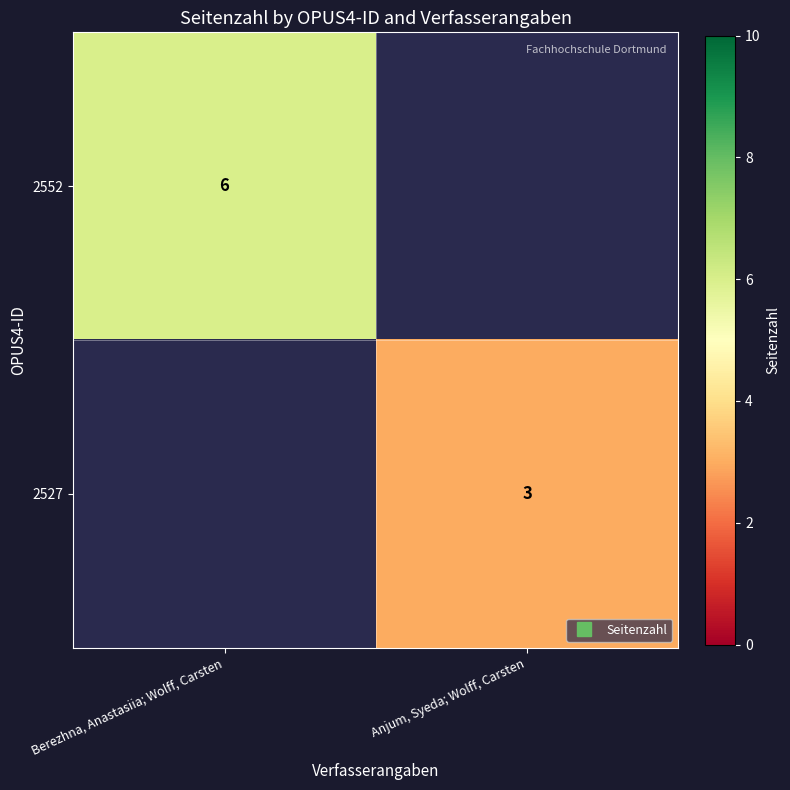

What is the sum of the 2527 values at Anjum, Syeda; Wolff, Carsten and Berezhna, Anastasiia; Wolff, Carsten?

3